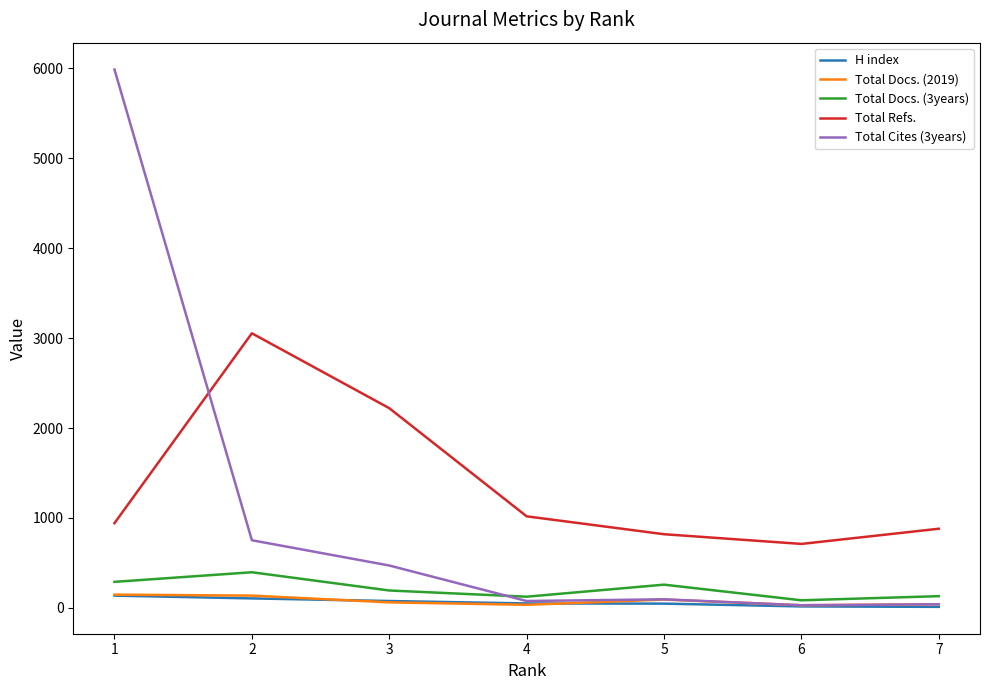

Which series has the largest total across all categories?

Total Refs.